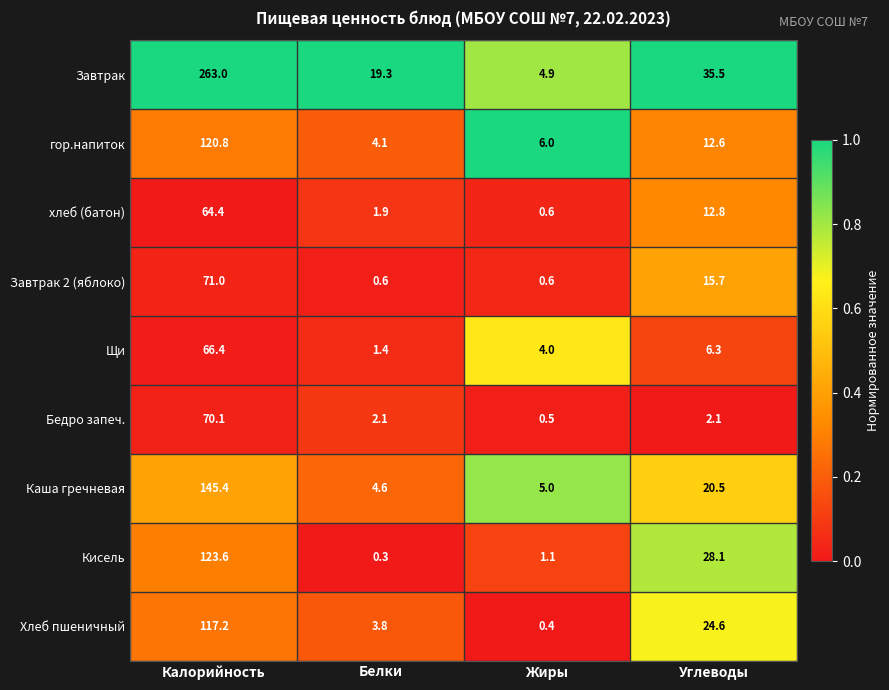

Where is гор.напиток nearest to the value 62?

Углеводы